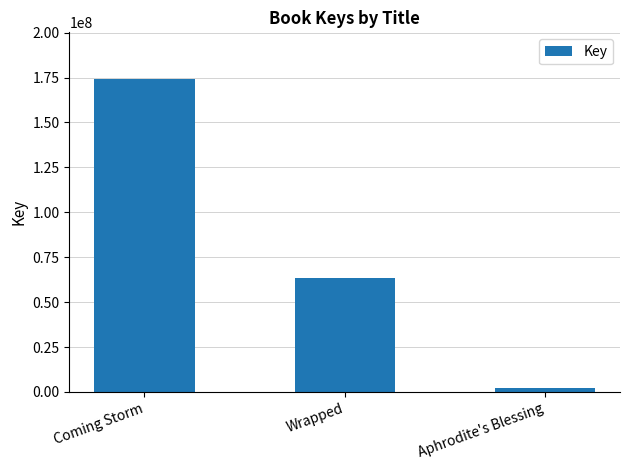

List the labels in order of value, largest first.

Coming Storm, Wrapped, Aphrodite's Blessing